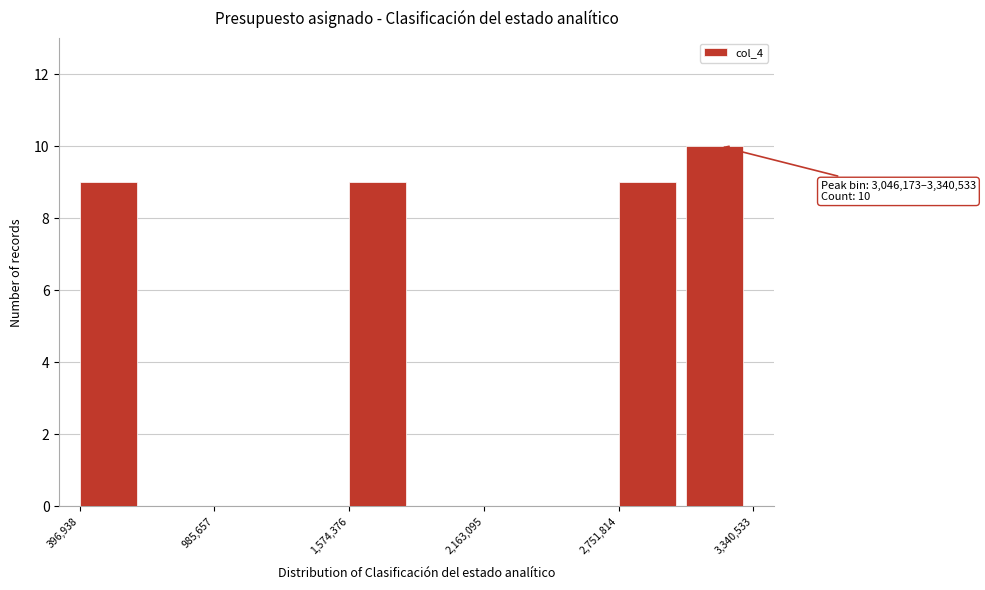

Around what value on the x-axis is the tallest bar? Give the approximate position of its centre, as read against the axis.

3200000